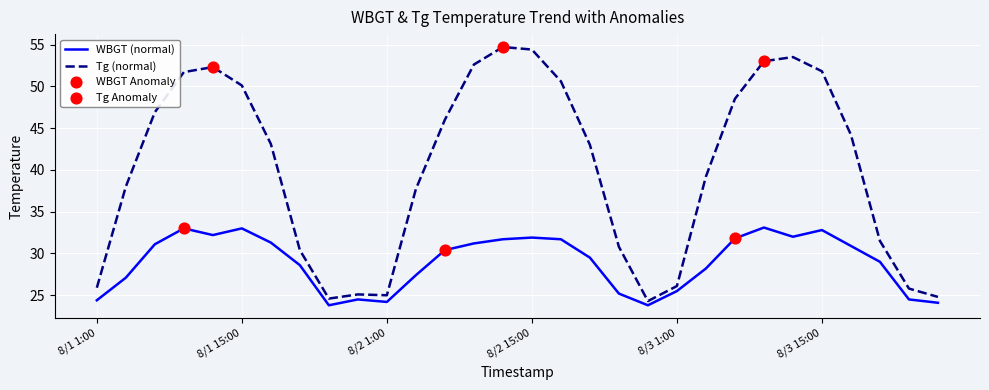

List the series in order of their peak value, highest first.

Tg (normal), WBGT (normal)